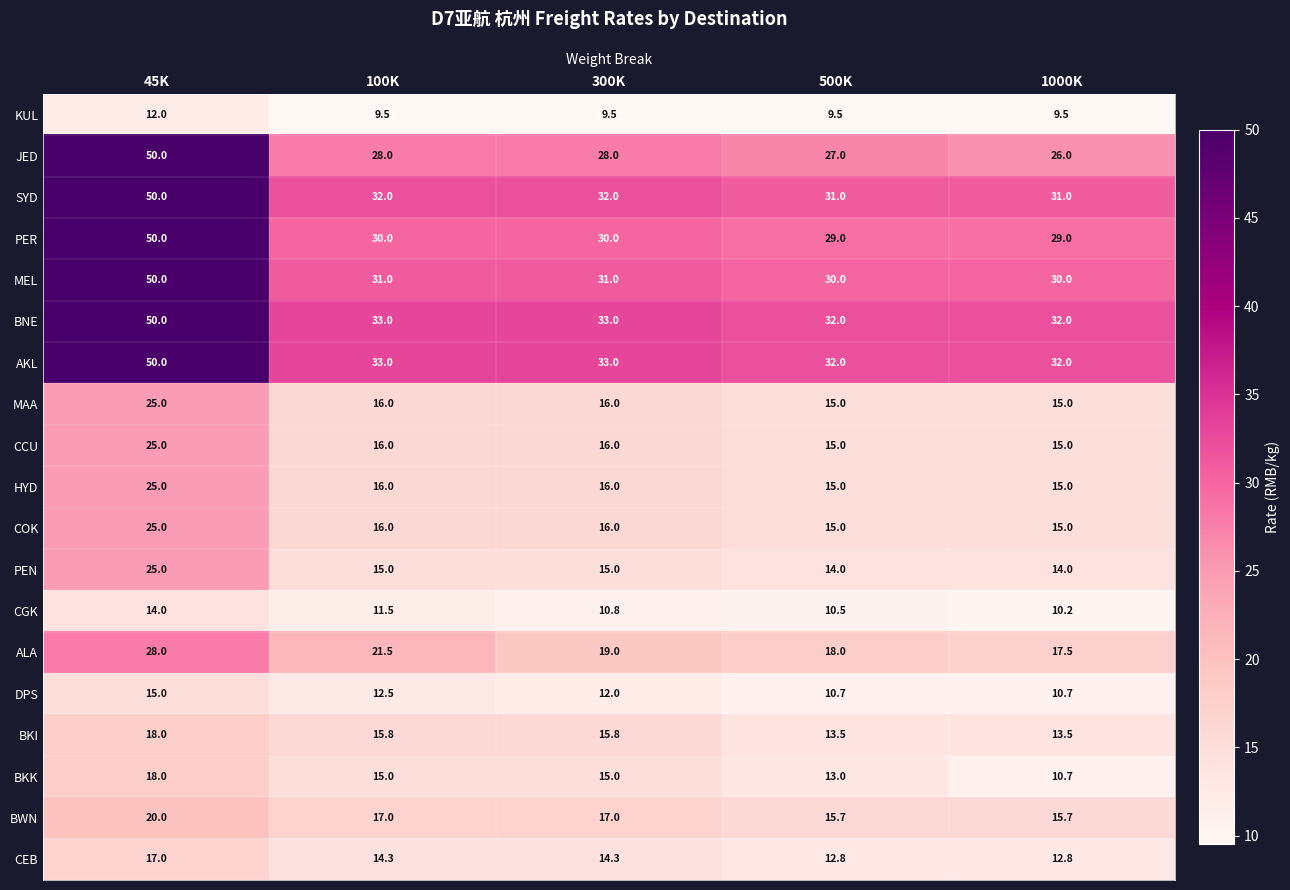

Where does the CCU series first go above 16?

45K